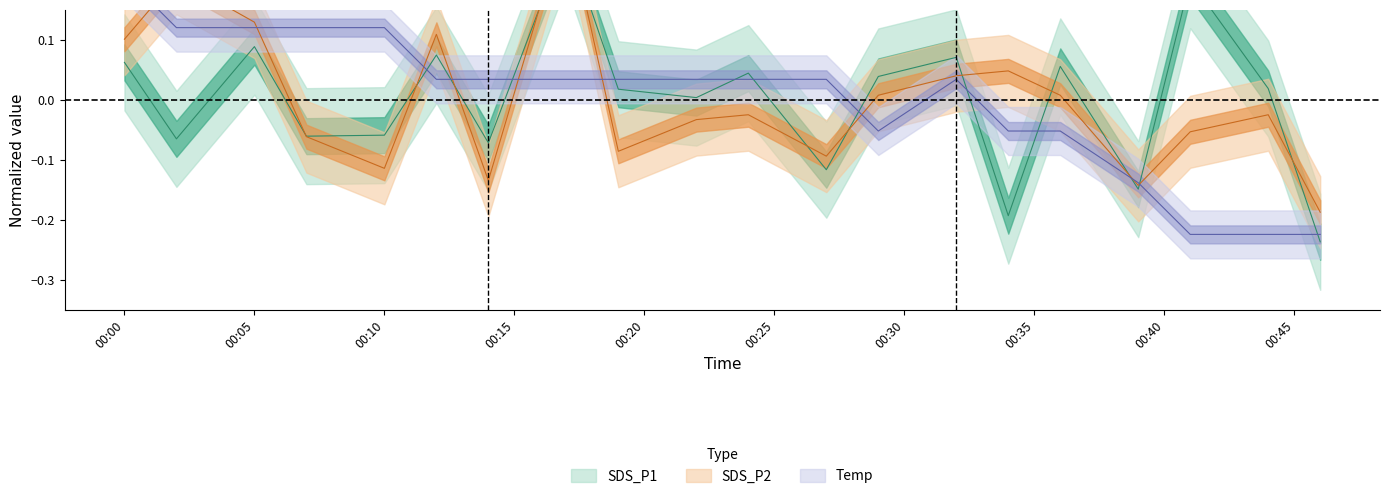

Which series has the largest total across all categories?

SDS_P2